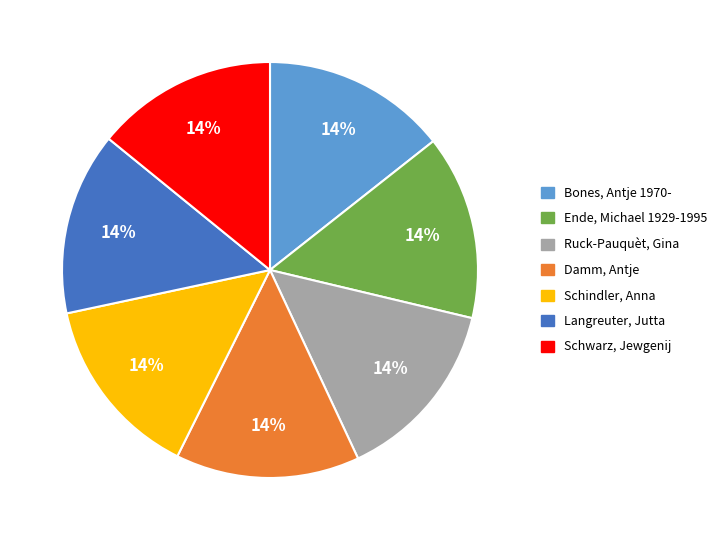

To the nearest percent, what percentage of the pie is Schindler, Anna?

14%